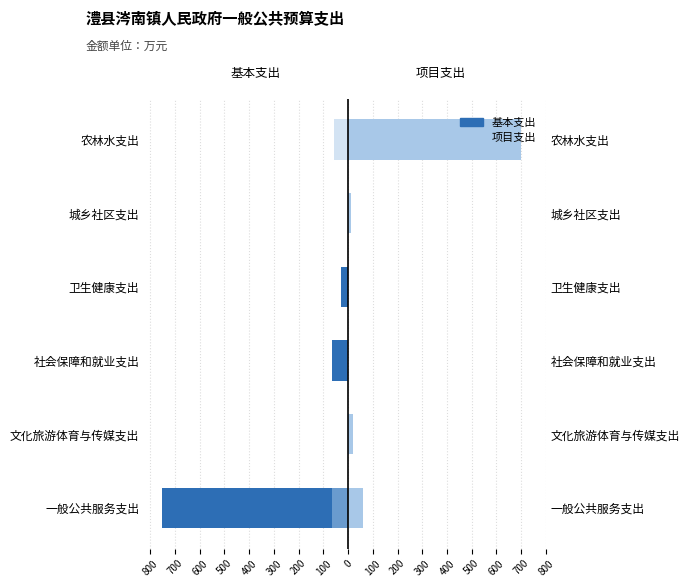

What is the sum of the 基本支出 values at 文化旅游体育与传媒支出 and 社会保障和就业支出?

-64.7